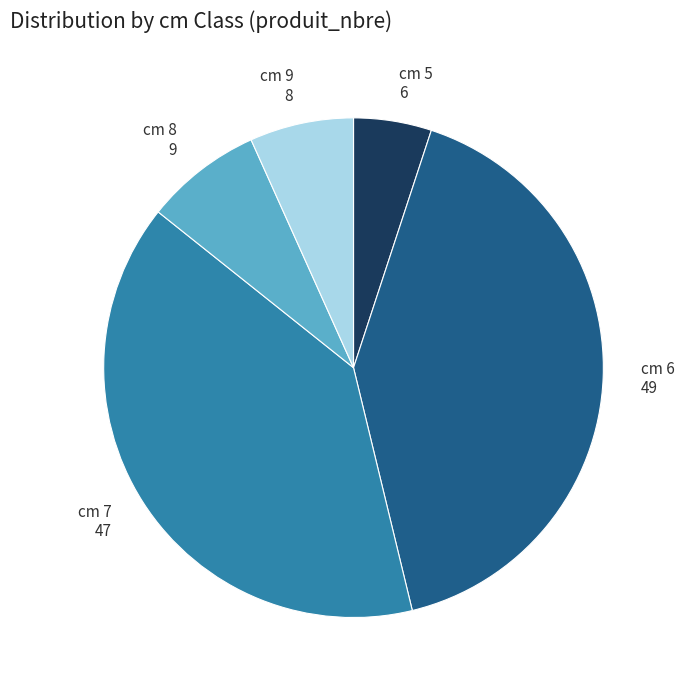

Is the sum of cm 7 47 and cm 9 8 greater than half?

No